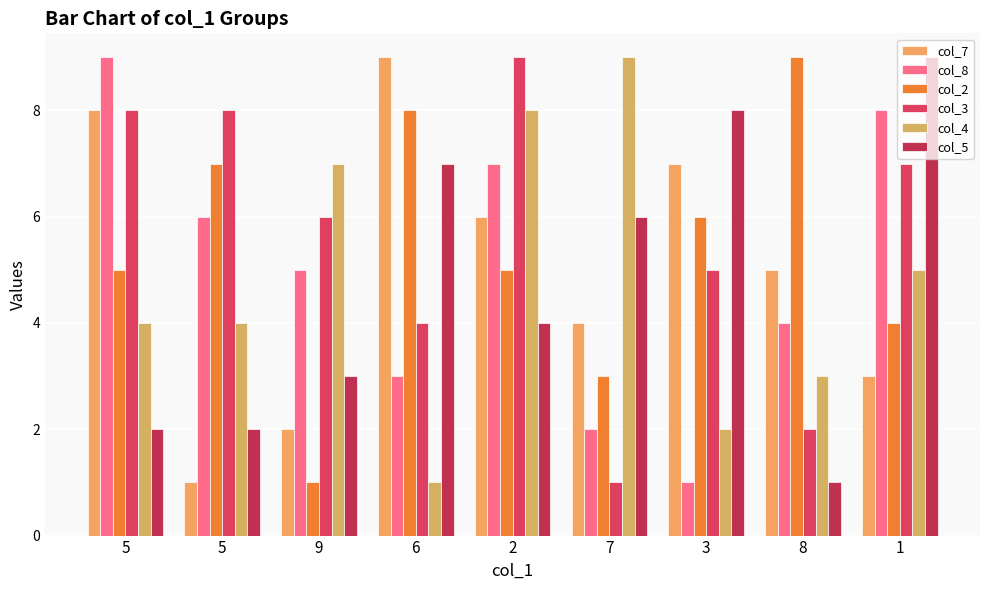

Reading left to right, extract all data points from this chart.

col_7: 5=8	5=1	9=2	6=9	2=6	7=4	3=7	8=5	1=3
col_8: 5=9	5=6	9=5	6=3	2=7	7=2	3=1	8=4	1=8
col_2: 5=5	5=7	9=1	6=8	2=5	7=3	3=6	8=9	1=4
col_3: 5=8	5=8	9=6	6=4	2=9	7=1	3=5	8=2	1=7
col_4: 5=4	5=4	9=7	6=1	2=8	7=9	3=2	8=3	1=5
col_5: 5=2	5=2	9=3	6=7	2=4	7=6	3=8	8=1	1=9